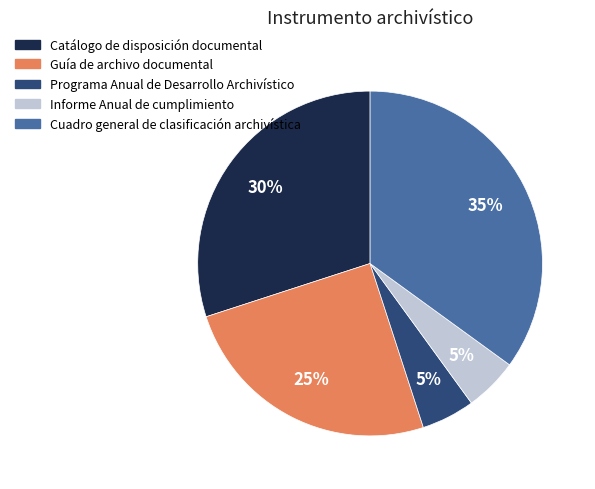

Is Informe Anual de cumplimiento the majority of the pie?

No